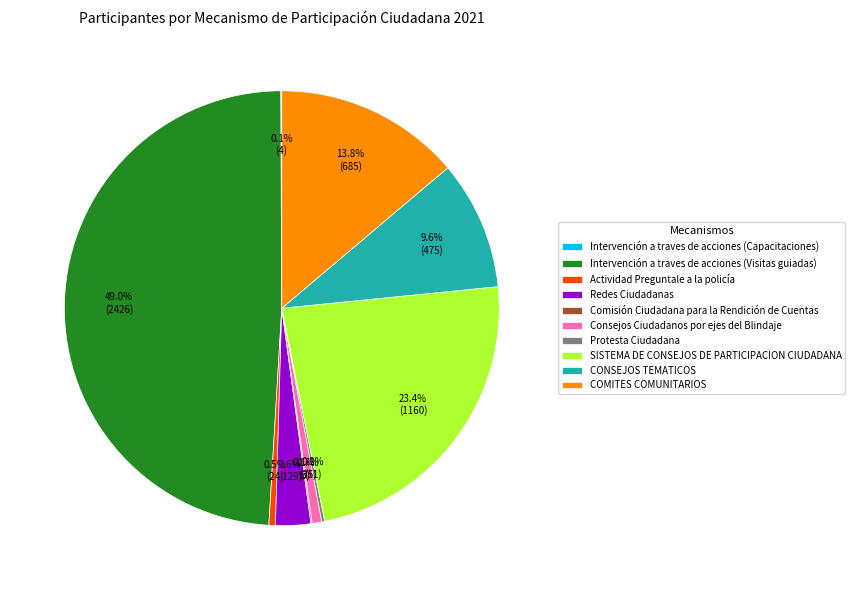

To the nearest percent, what is the average slice percentage?

10%